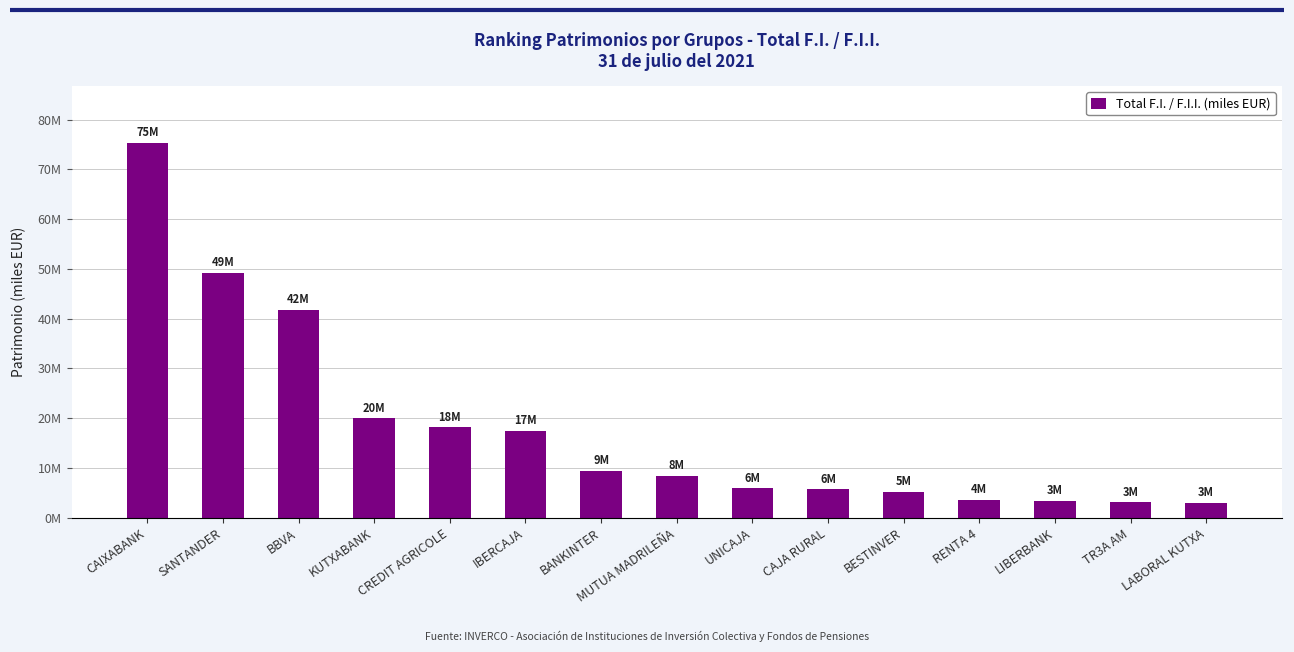

Rank the categories by value from lowest to highest.

LABORAL KUTXA, TR3A AM, LIBERBANK, RENTA 4, BESTINVER, CAJA RURAL, UNICAJA, MUTUA MADRILEÑA, BANKINTER, IBERCAJA, CREDIT AGRICOLE, KUTXABANK, BBVA, SANTANDER, CAIXABANK